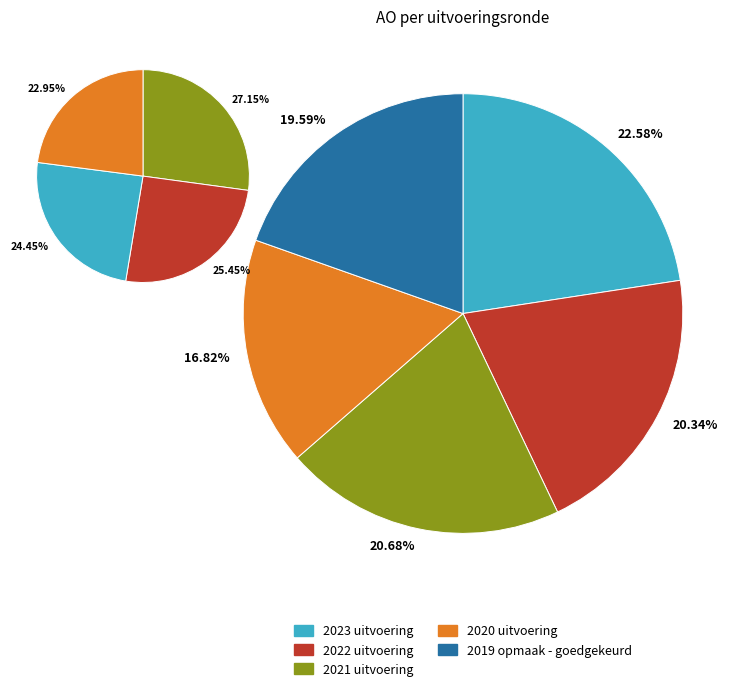

What is the smallest slice in the pie chart?

2020 uitvoering